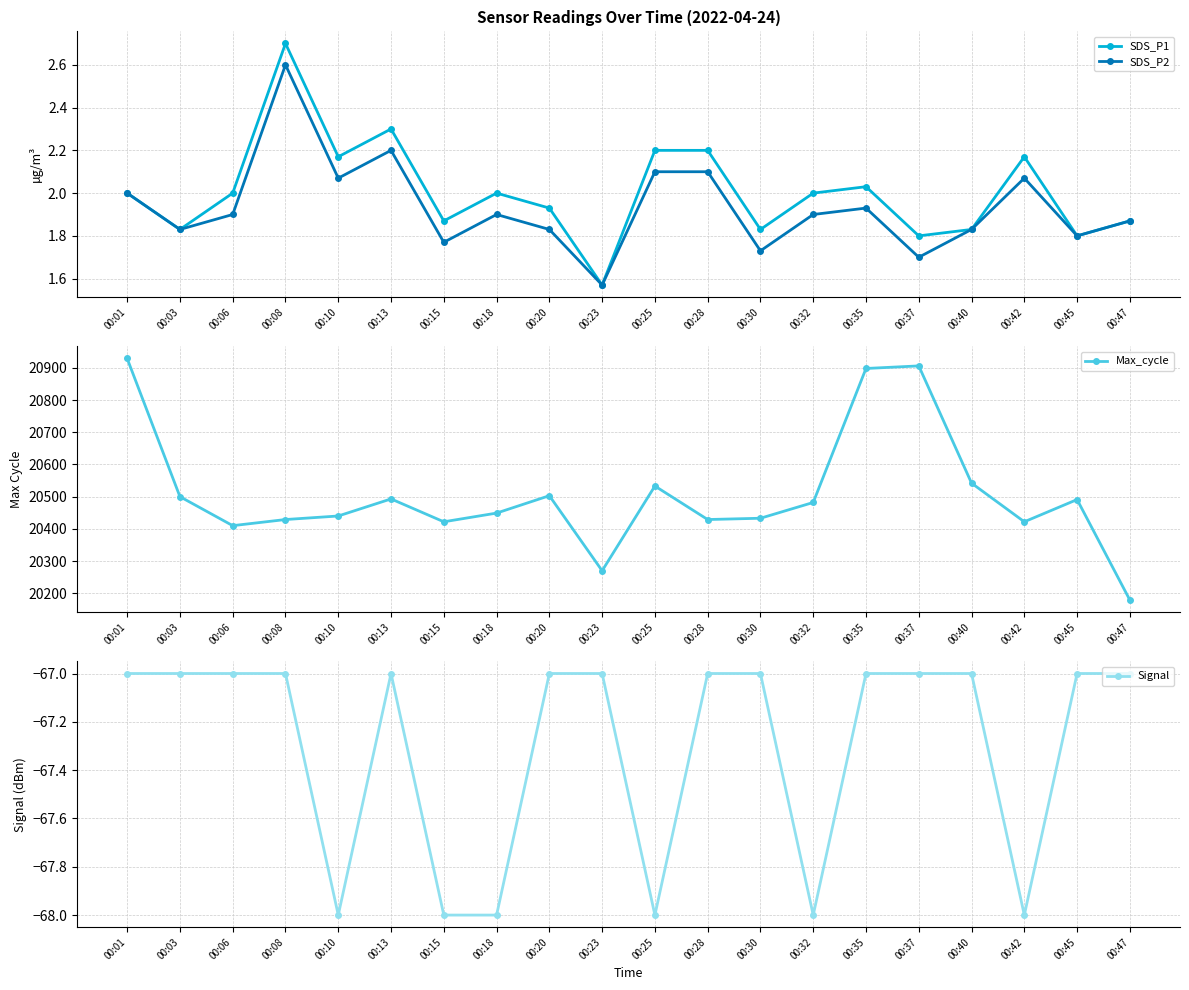

In Max_cycle, how many points are higher than both neighbors (excluding endpoints)?

5